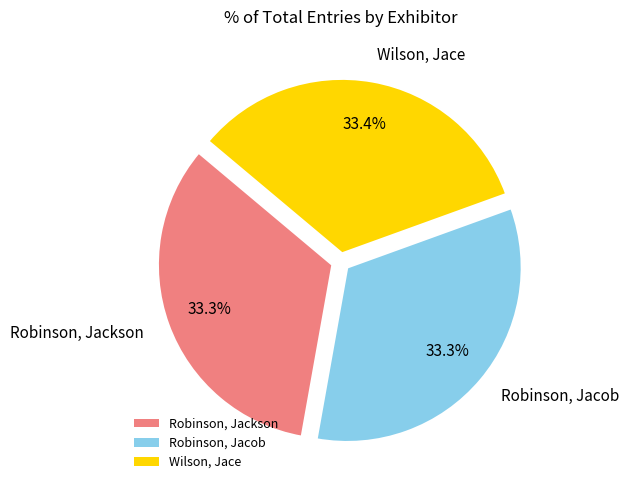

How many segments does this pie chart have?

3